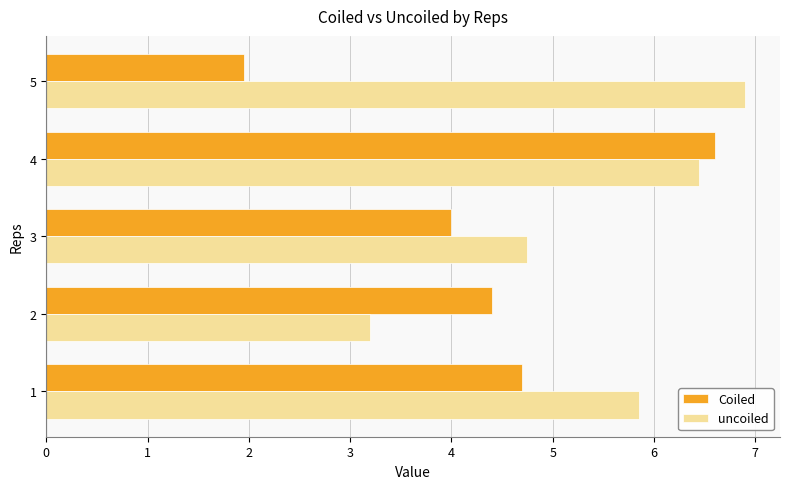

What is the average value of the uncoiled series?

5.4